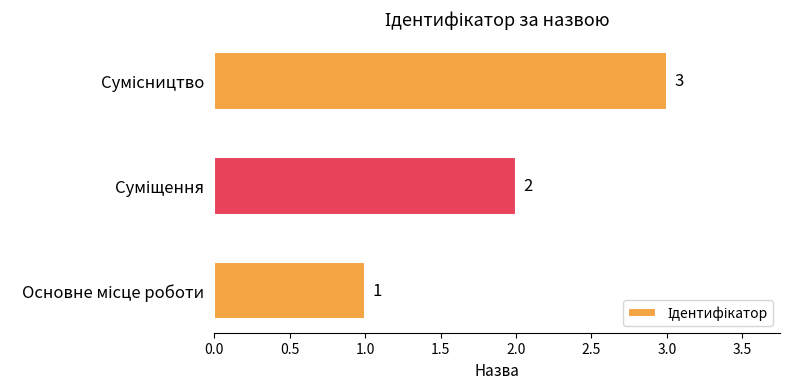

What is the maximum value shown in the chart?

3